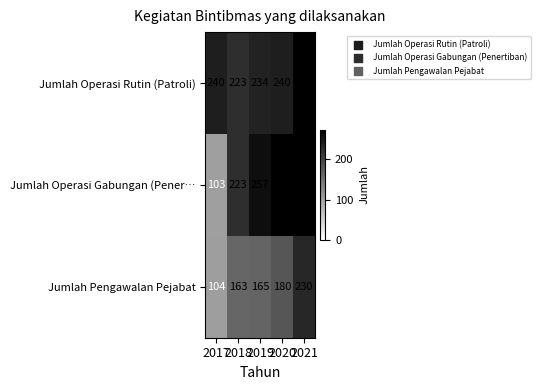

What is the minimum value shown in the chart?

103